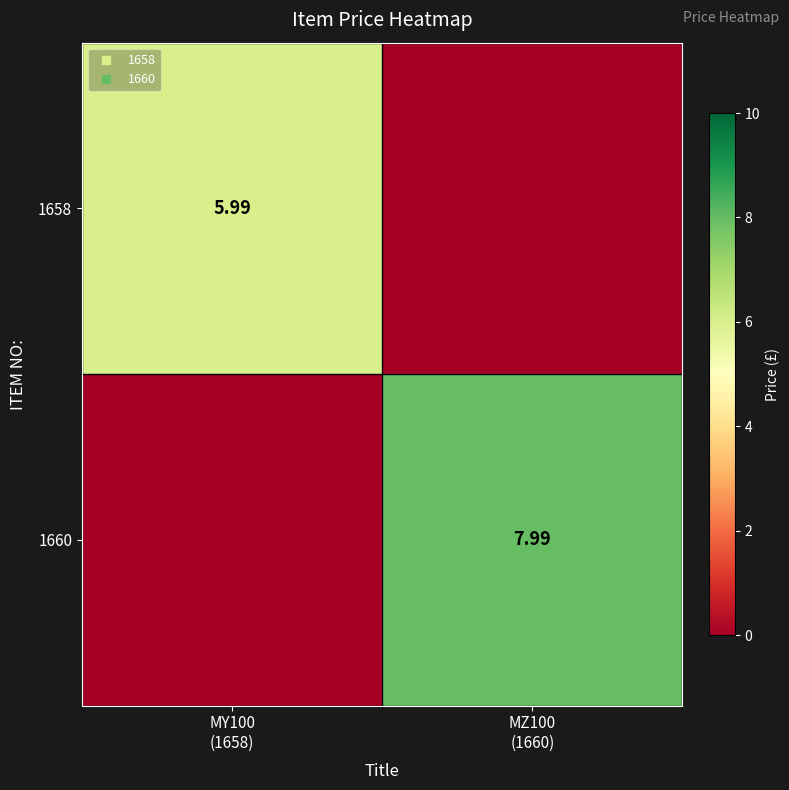

List the labels in order of 1660 value, largest first.

MZ100 (1660), MY100 (1658)